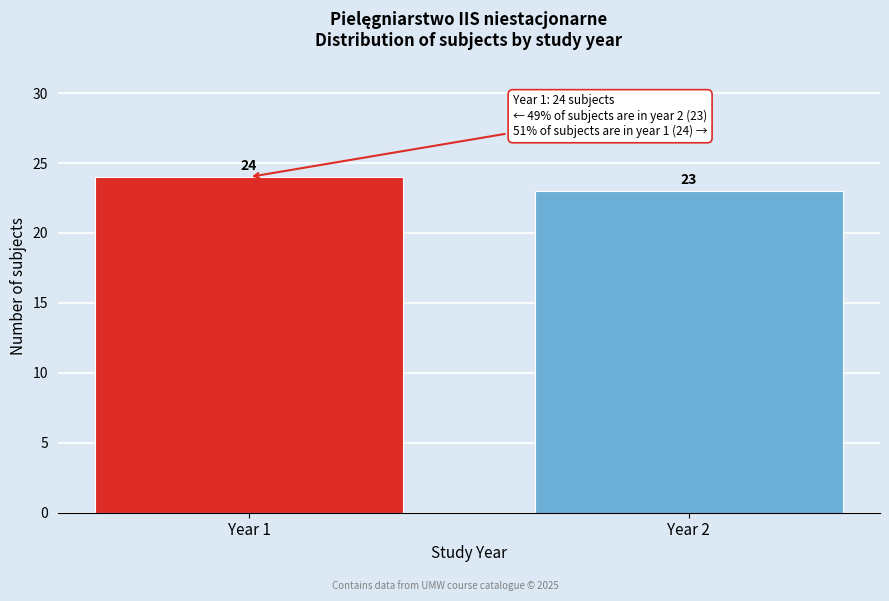

Reading right to left, extract all data points from this chart.

23	24